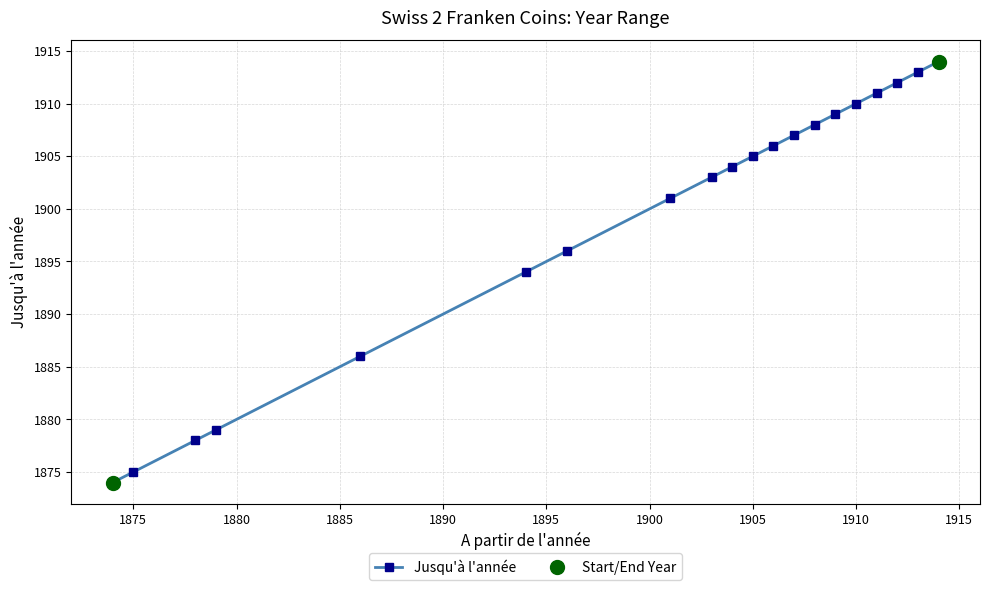

How many data points are less than 1905?

10